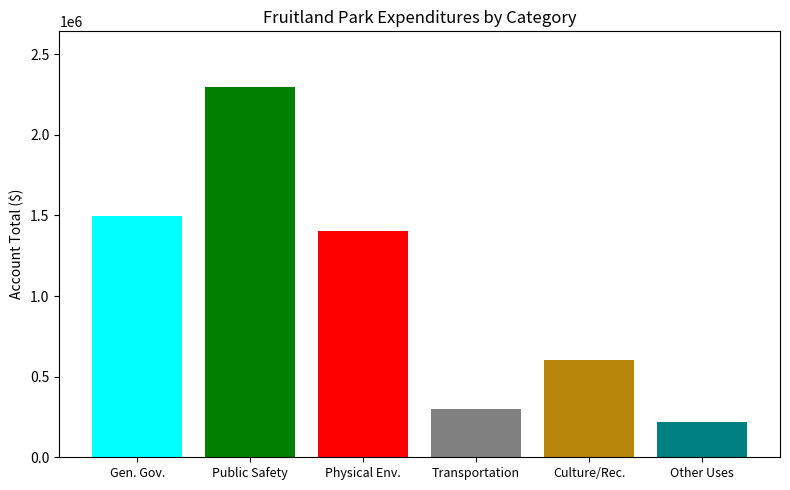

What is the minimum value shown in the chart?

215908